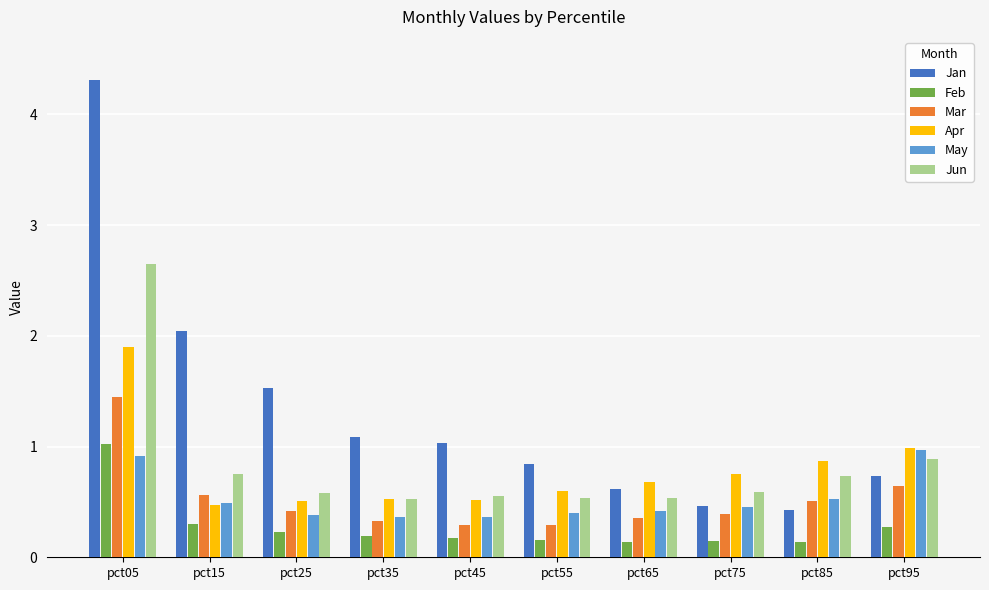

What are all the series names shown in the legend?

Jan, Feb, Mar, Apr, May, Jun